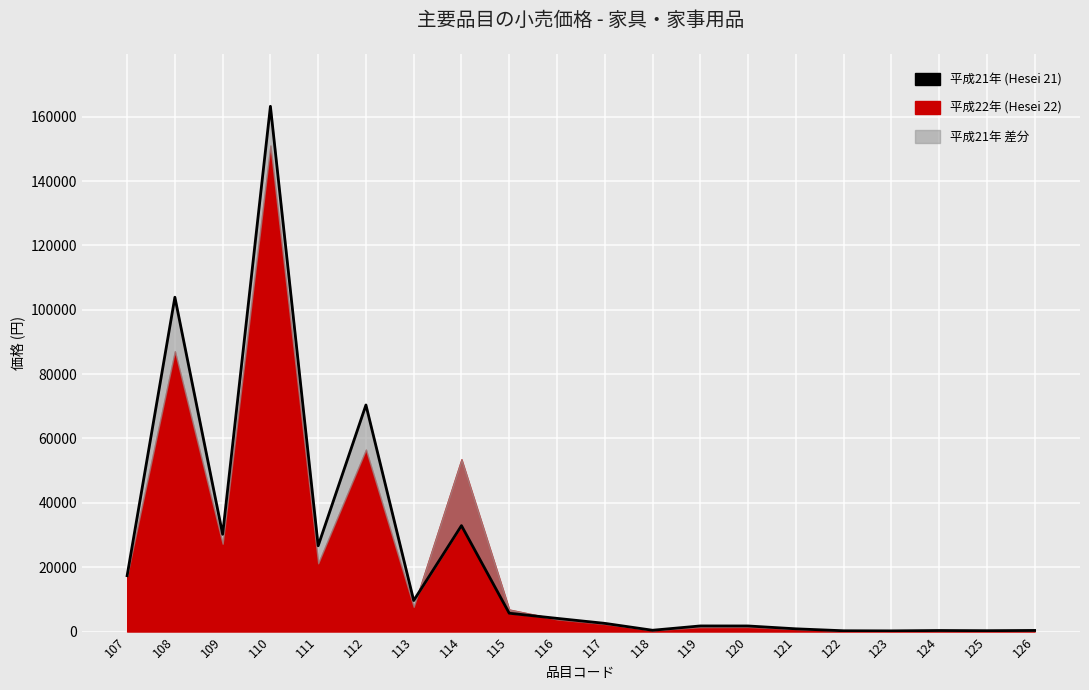

Where does the data first go above 4095?

107